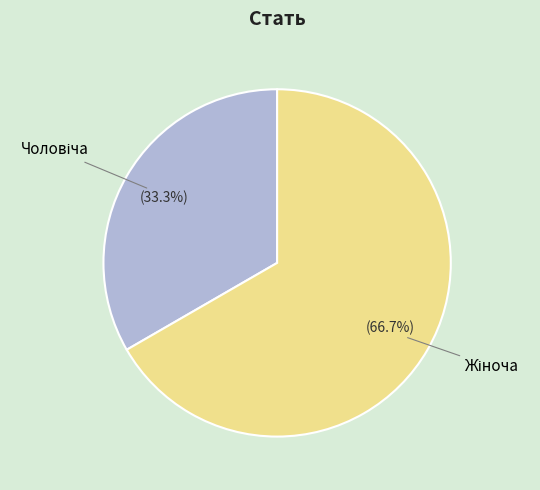

Does any single category account for the majority?

Yes